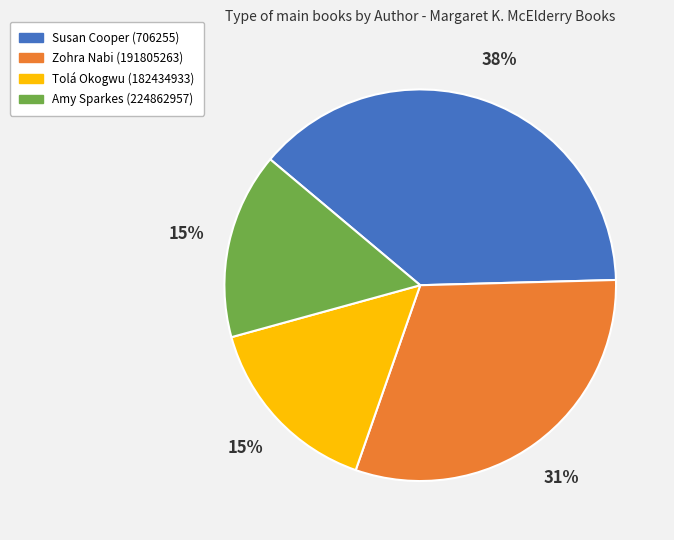

Does Zohra Nabi (191805263) represent more than half of the total?

No